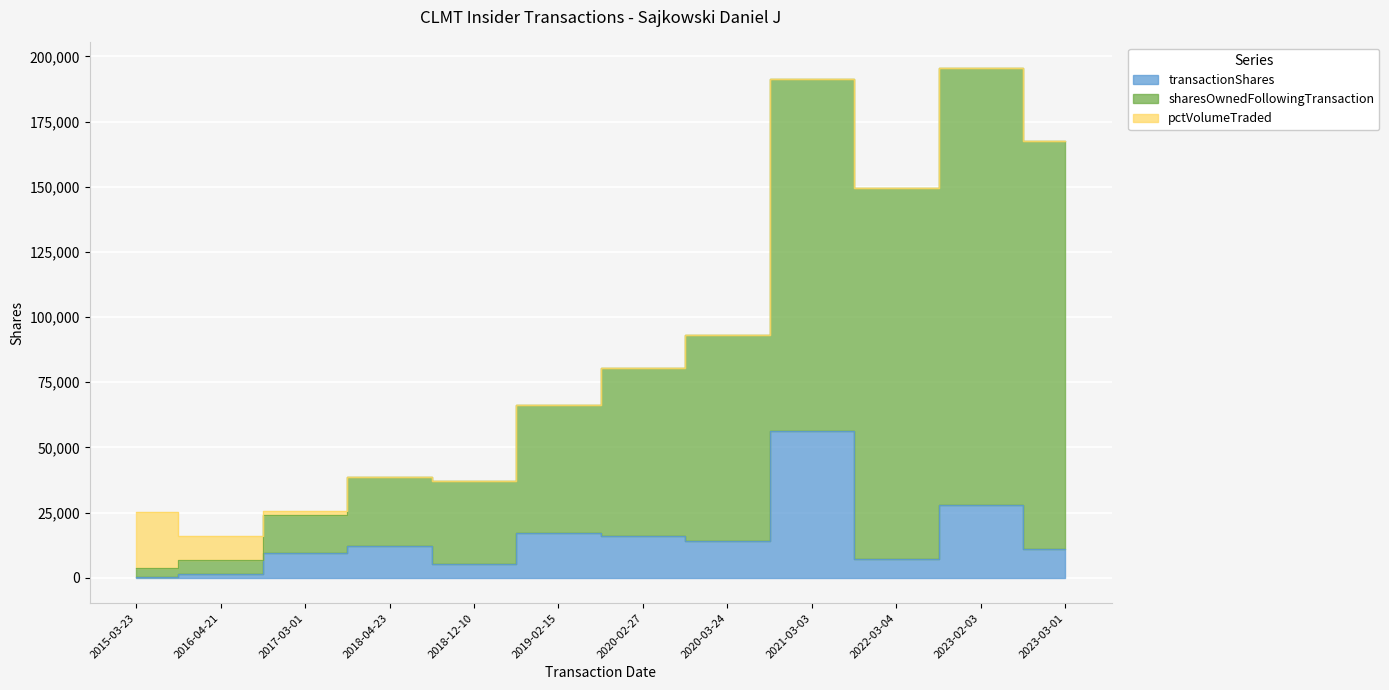

Where is the first local minimum for sharesOwnedFollowingTransaction?

2018-12-10